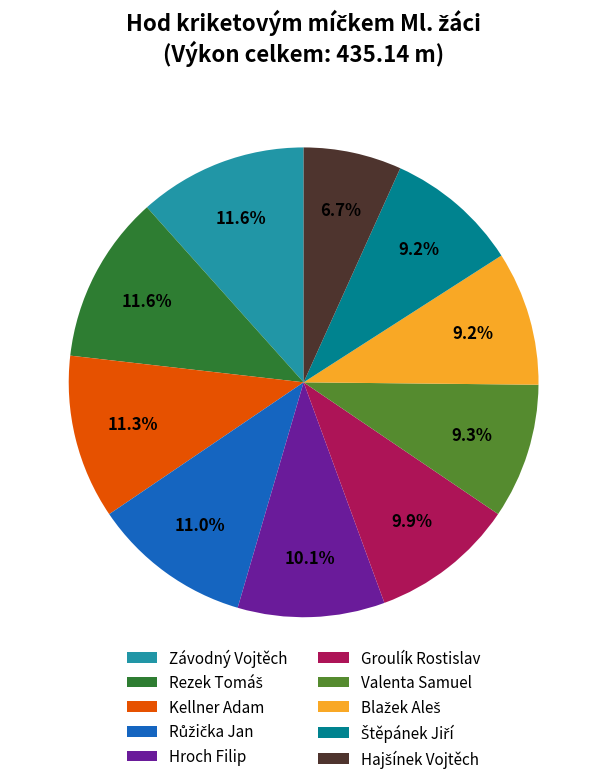

To the nearest percent, what is the difference between the largest and smallest slice percentages?

5%